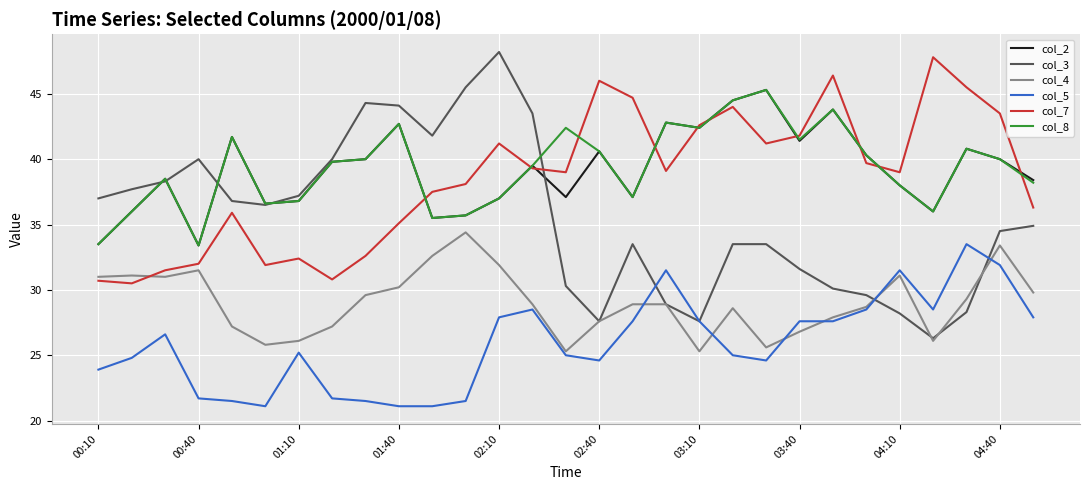

True or false: col_8 and col_7 cross at least once.

True